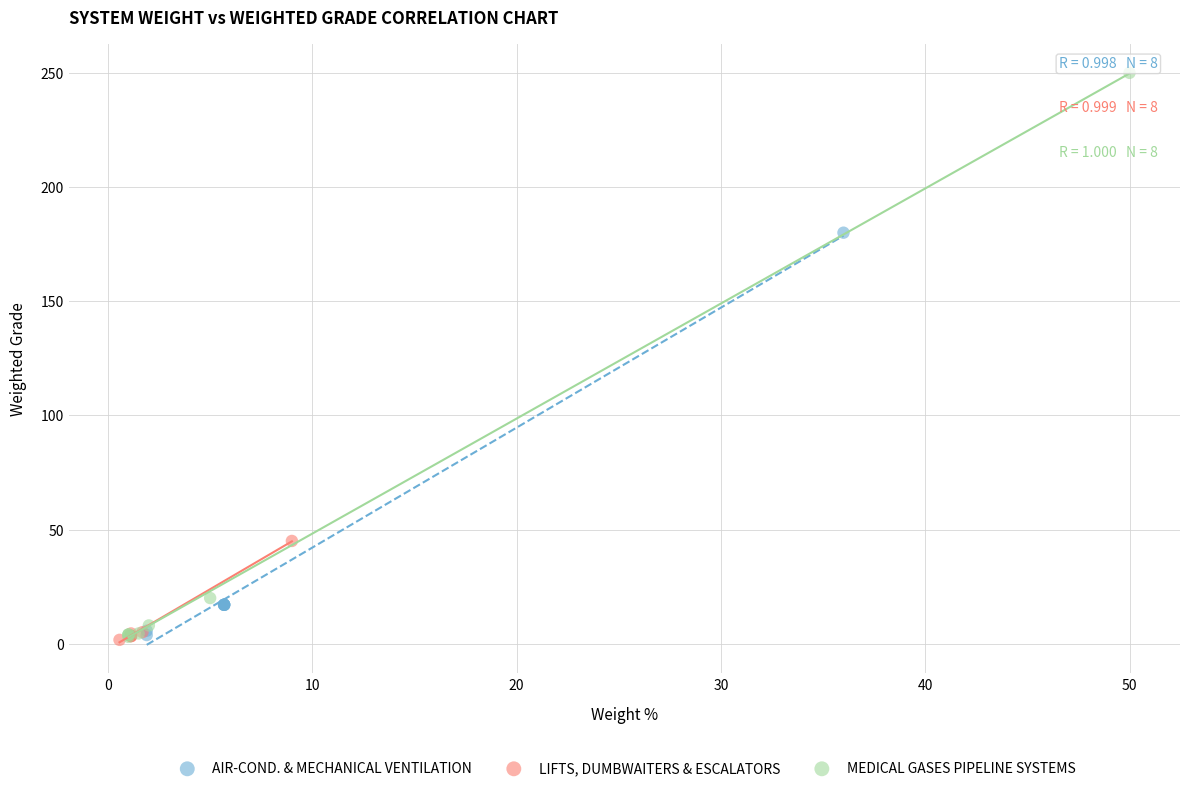

Which series has the widest spread of Y values?

MEDICAL GASES PIPELINE SYSTEMS